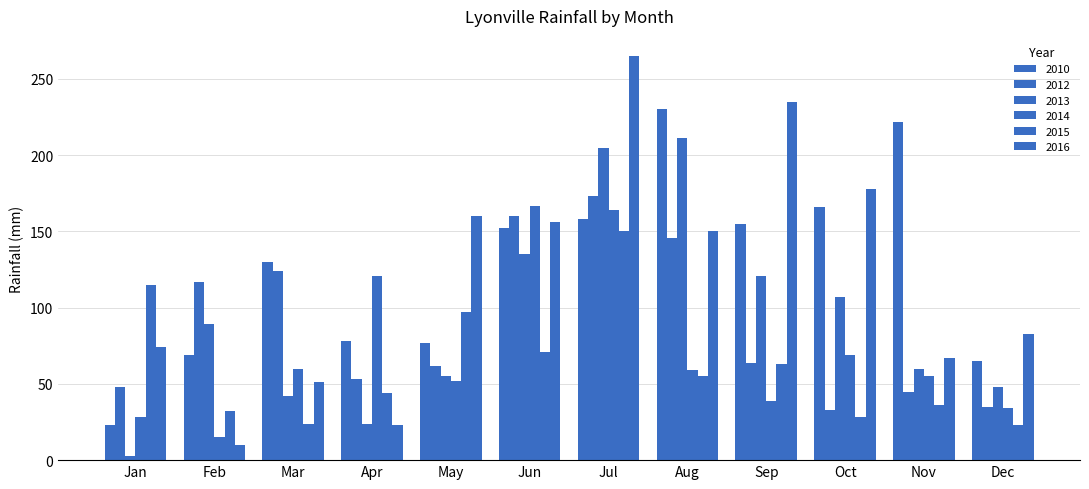

Rank the series at Dec from lowest to highest value.

2015, 2014, 2012, 2013, 2010, 2016